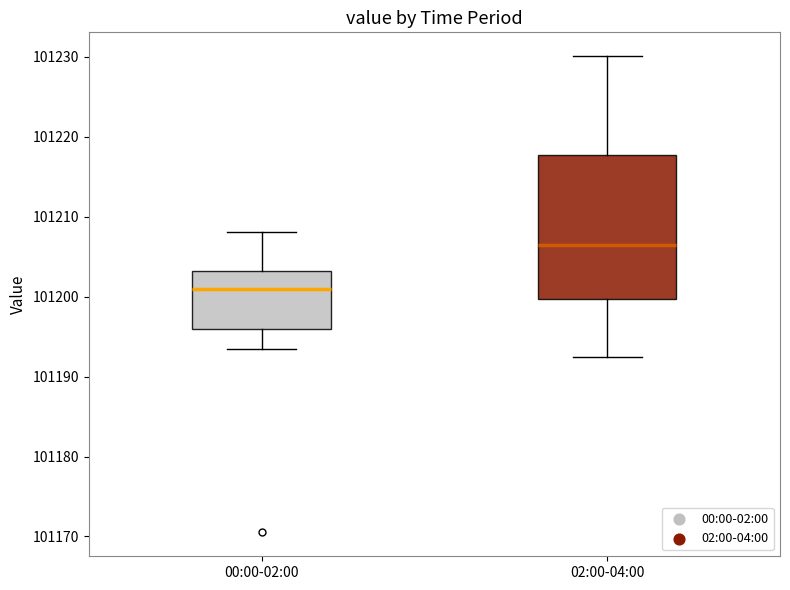

Which box has the lowest median line?

00:00-02:00